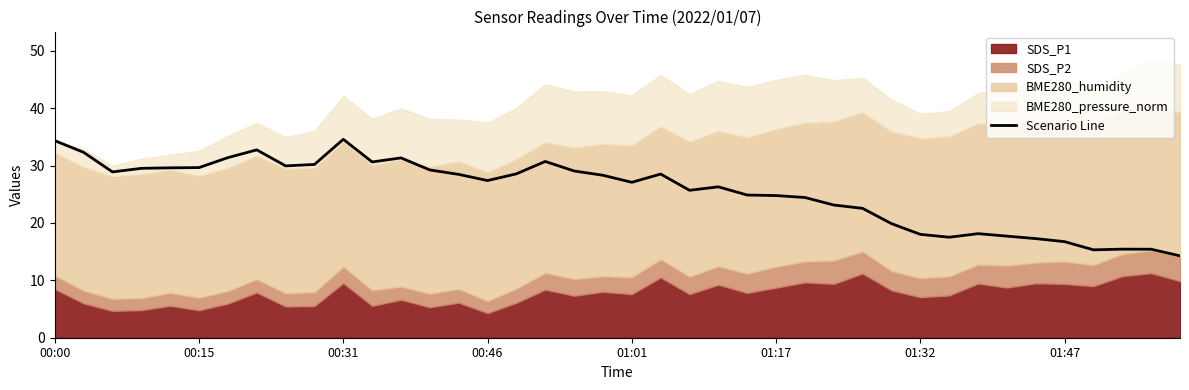

What is the minimum value for Scenario Line?

14.3